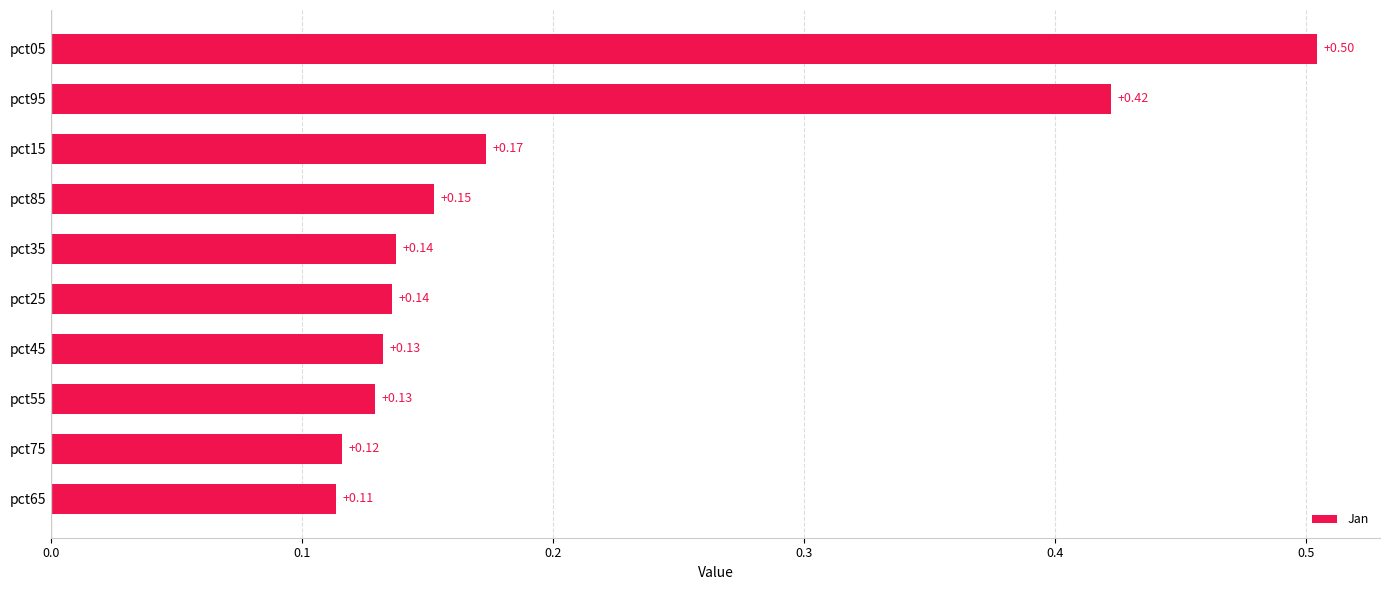

Between pct15 and pct75, which is larger?

pct15